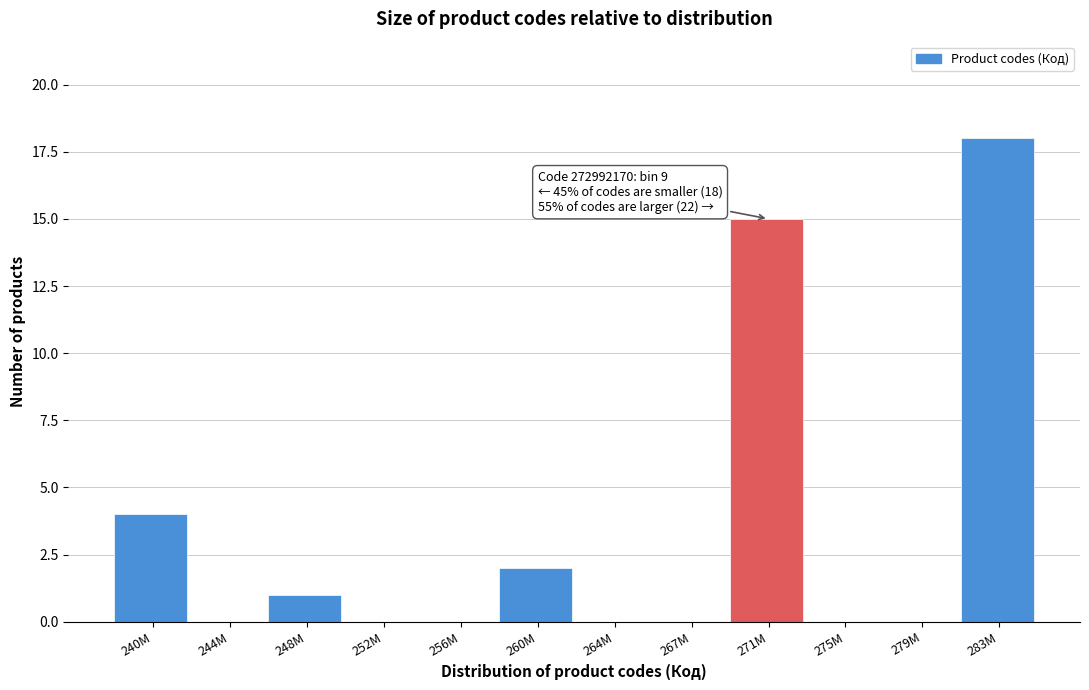

Reading left to right, what are all the values shown in this chart?

240M=4	244M=0	248M=1	252M=0	256M=0	260M=2	264M=0	267M=0	271M=15	275M=0	279M=0	283M=18